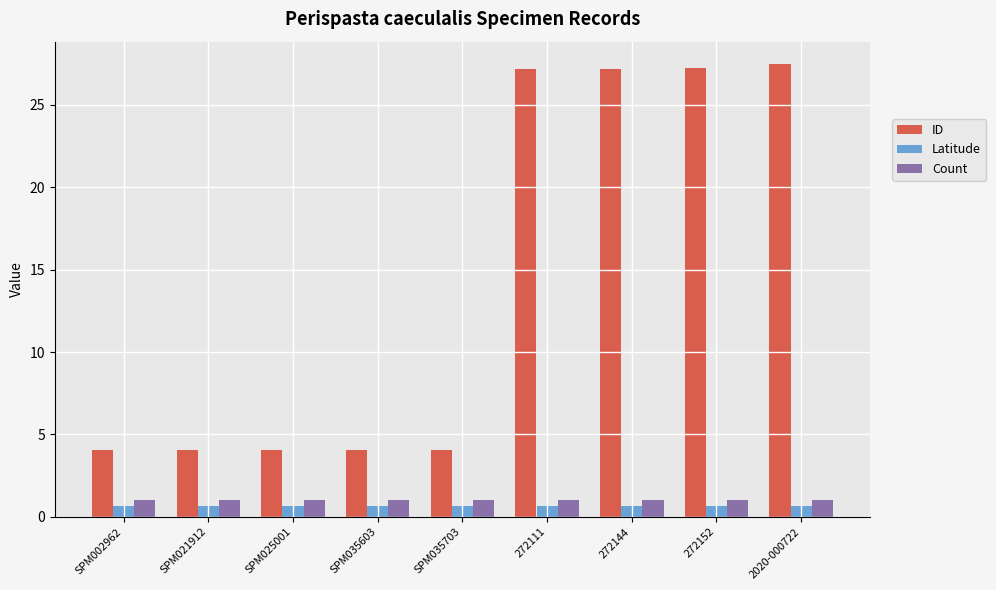

How many groups of bars are there?

9